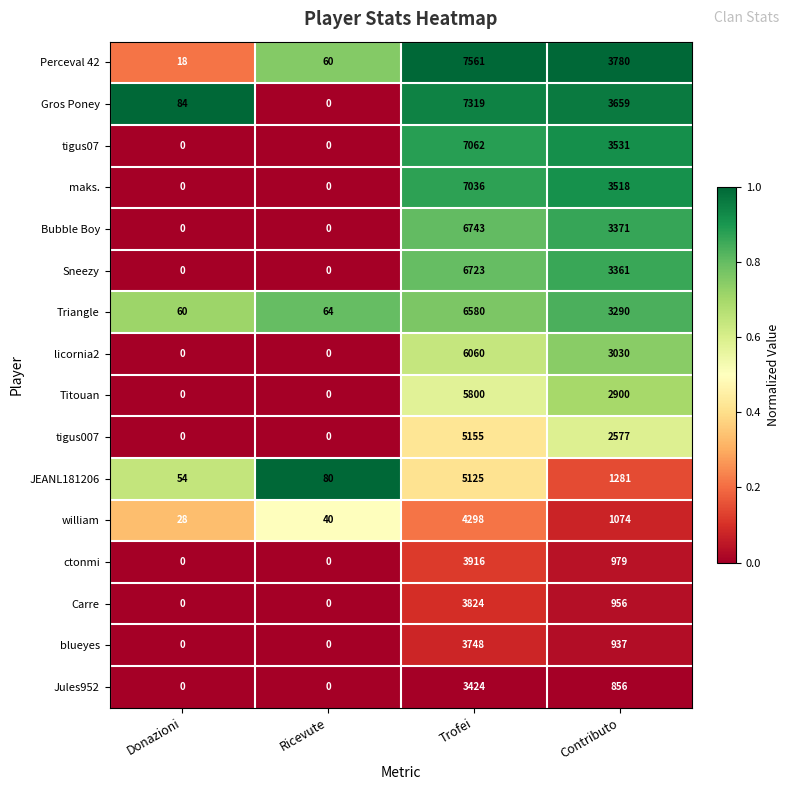

Which series has the widest spread of values?

Perceval 42